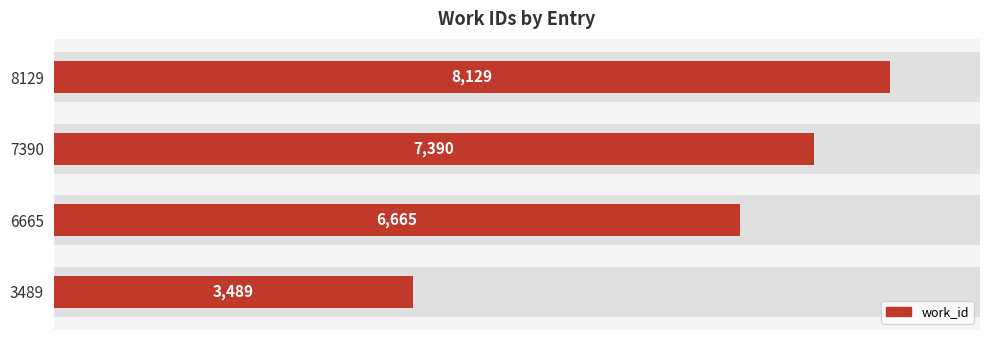

What is the sum of all values?

25673